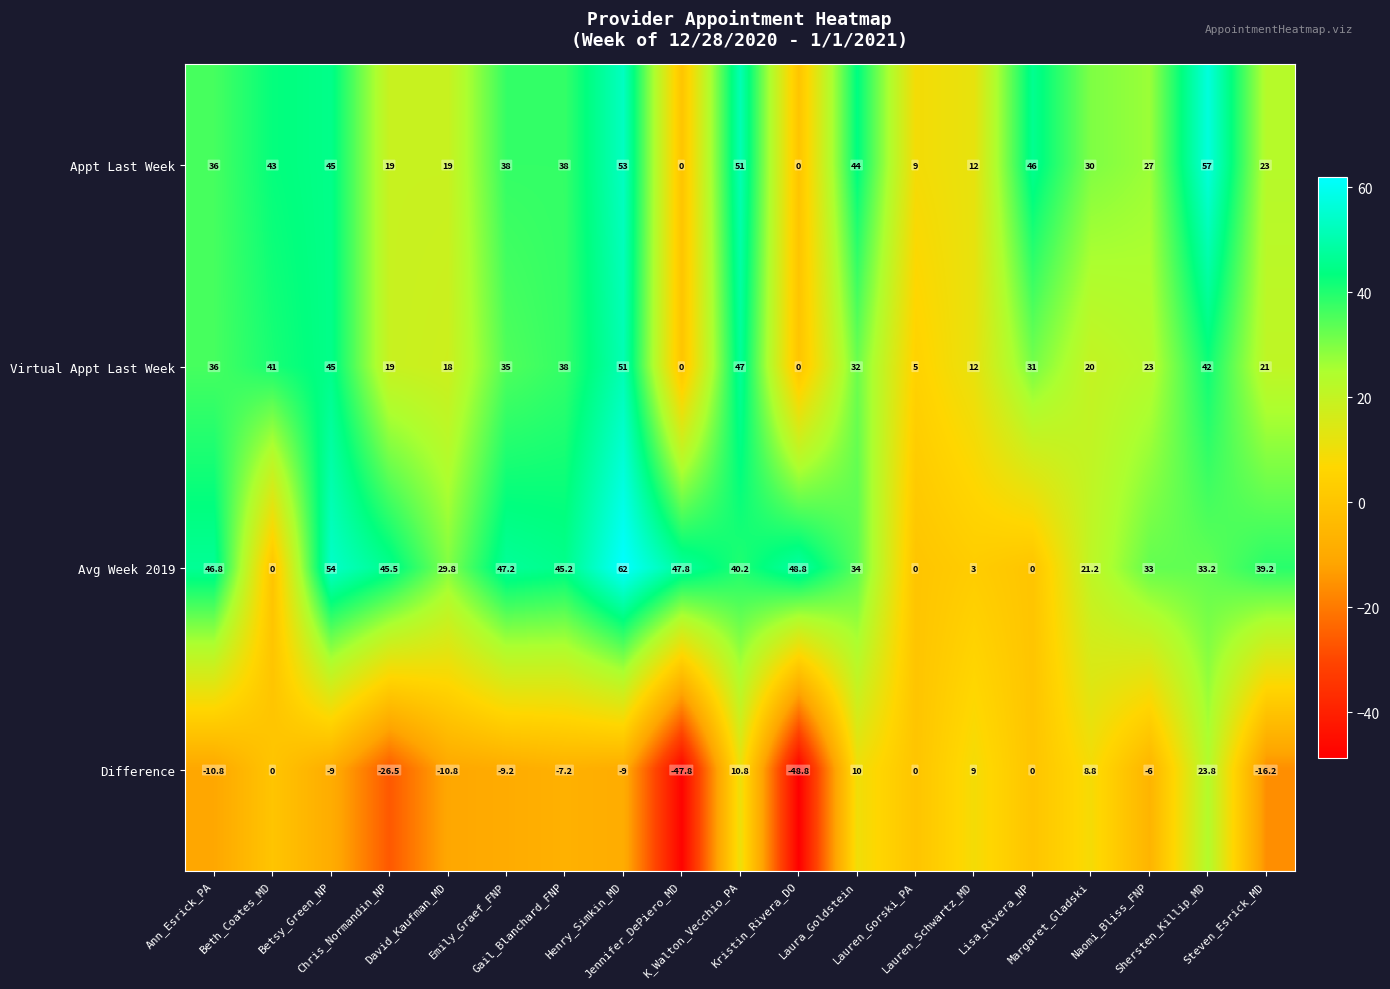

What is the sum of all Appt Last Week values?

590.0